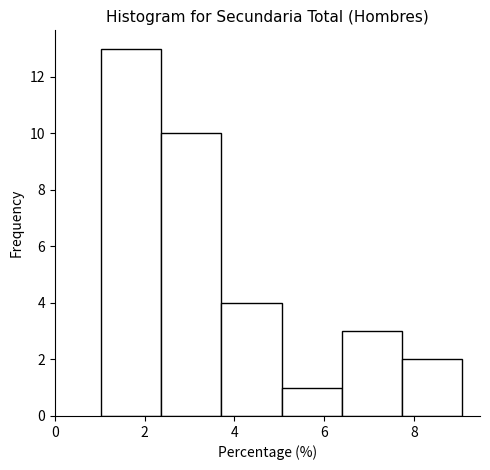

Reading left to right, transcribe this chart: for each bar, give the range it covers on the x-axis and its height. Neither the bar edges nor the heights are printed on the chart, so give them approximately, as read against the axes.

1.0 to 2.4: 13
2.4 to 3.8: 10
3.8 to 5.0: 4
5.0 to 6.4: 1
6.4 to 7.8: 3
7.8 to 9.0: 2